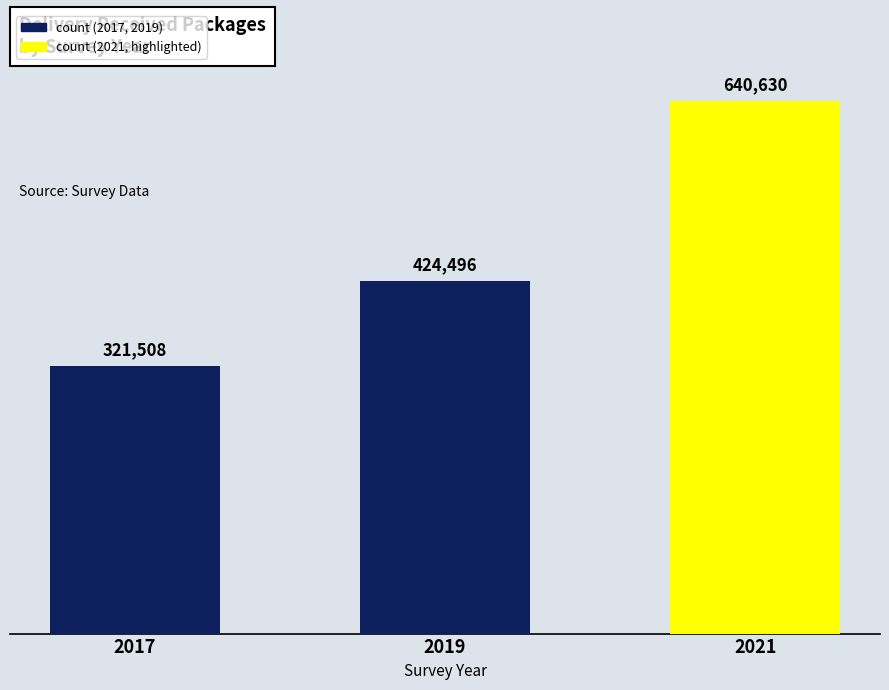

Between 2017 and 2019, which is larger?

2019